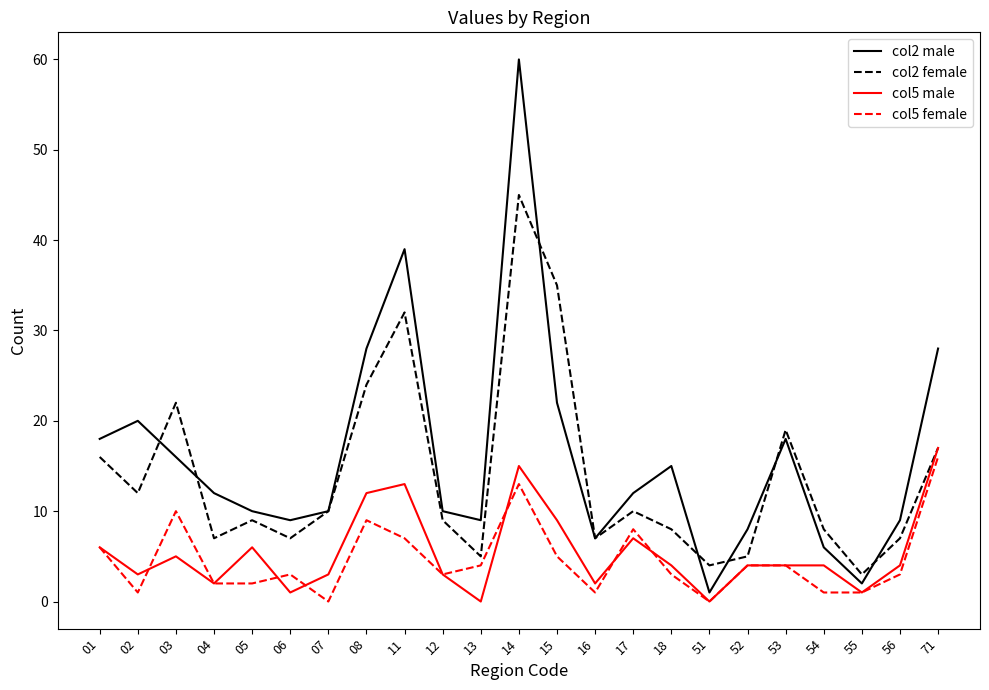

Which series has the widest spread of values?

col2 male